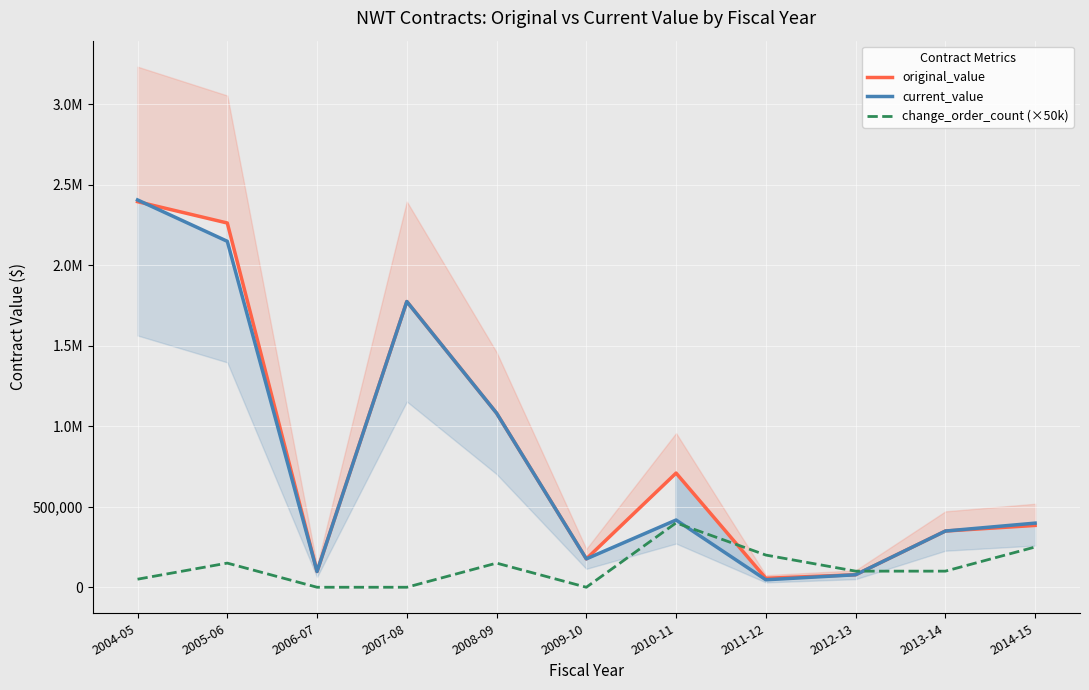

Rank the categories by original_value value from highest to lowest.

2004-05, 2005-06, 2007-08, 2008-09, 2010-11, 2014-15, 2013-14, 2009-10, 2006-07, 2012-13, 2011-12